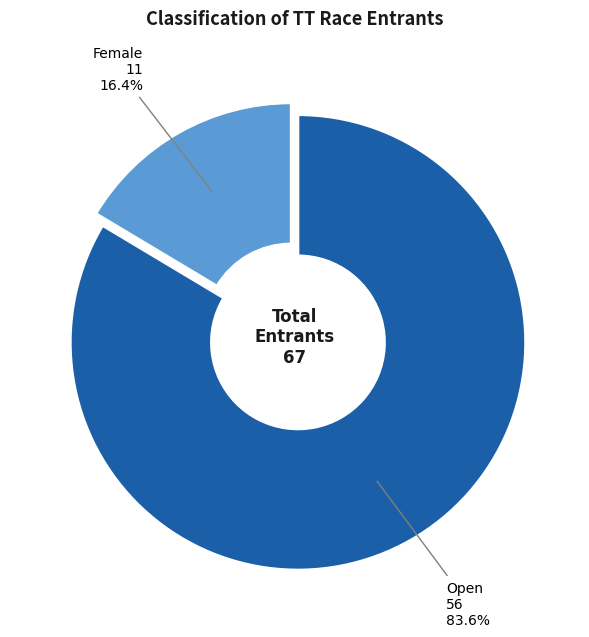

Is there a majority slice in this chart?

Yes